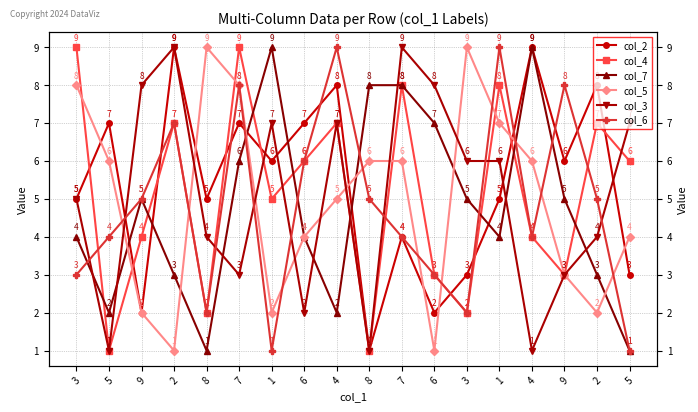

Reading left to right, transcribe all the data shown in this chart.

col_2: 3=5	5=7	9=2	2=9	8=5	7=7	1=6	6=7	4=8	8=1	7=4	6=2	3=3	1=5	4=9	9=6	2=8	5=3
col_4: 3=9	5=1	9=4	2=7	8=2	7=9	1=5	6=6	4=7	8=1	7=8	6=3	3=2	1=8	4=4	9=3	2=7	5=6
col_7: 3=4	5=2	9=5	2=3	8=1	7=6	1=9	6=4	4=2	8=8	7=8	6=7	3=5	1=4	4=9	9=5	2=3	5=1
col_5: 3=8	5=6	9=2	2=1	8=9	7=8	1=2	6=4	4=5	8=6	7=6	6=1	3=9	1=7	4=6	9=3	2=2	5=4
col_3: 3=5	5=1	9=8	2=9	8=4	7=3	1=7	6=2	4=7	8=1	7=9	6=8	3=6	1=6	4=1	9=3	2=4	5=7
col_6: 3=3	5=4	9=5	2=7	8=2	7=8	1=1	6=6	4=9	8=5	7=4	6=3	3=2	1=9	4=4	9=8	2=5	5=1